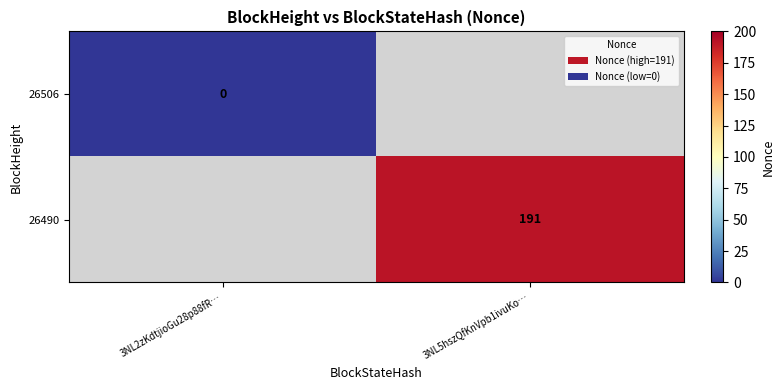

The value of 26490 at 3NL5hszQfKnVpb1ivuKo… is 96.9. True or false?

False